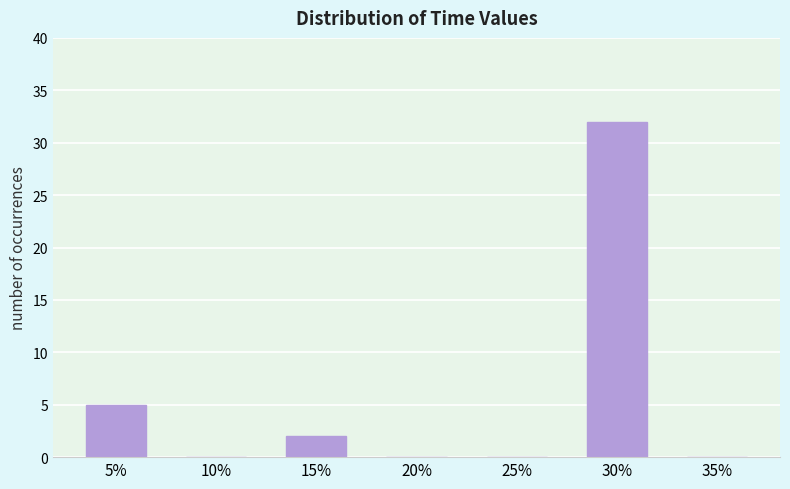

Reading left to right, transcribe all the data shown in this chart.

5%=5	10%=0	15%=2	20%=0	25%=0	30%=32	35%=0